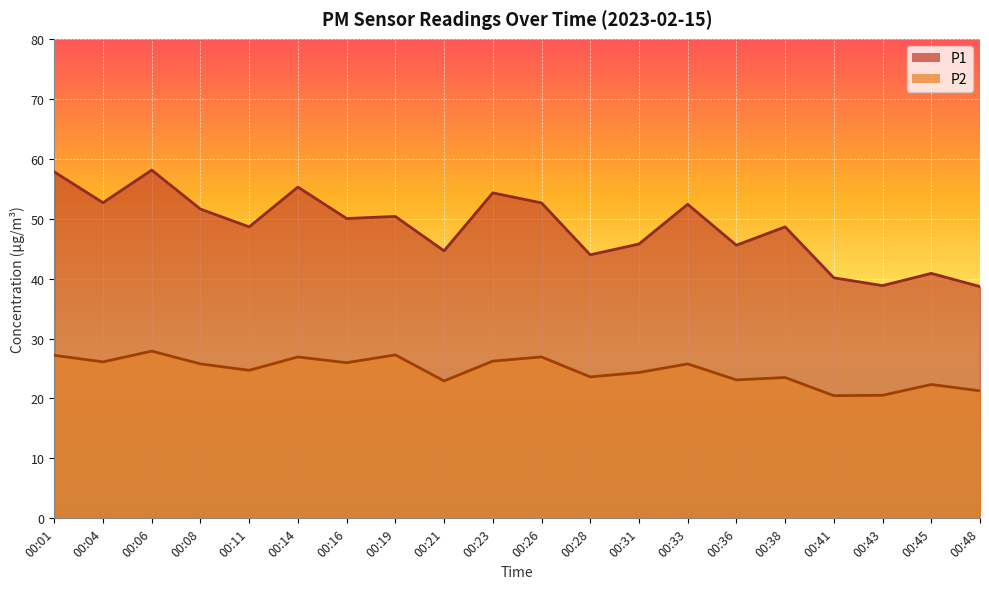

What is the difference between the P2 values at 00:04 and 00:21?

3.2